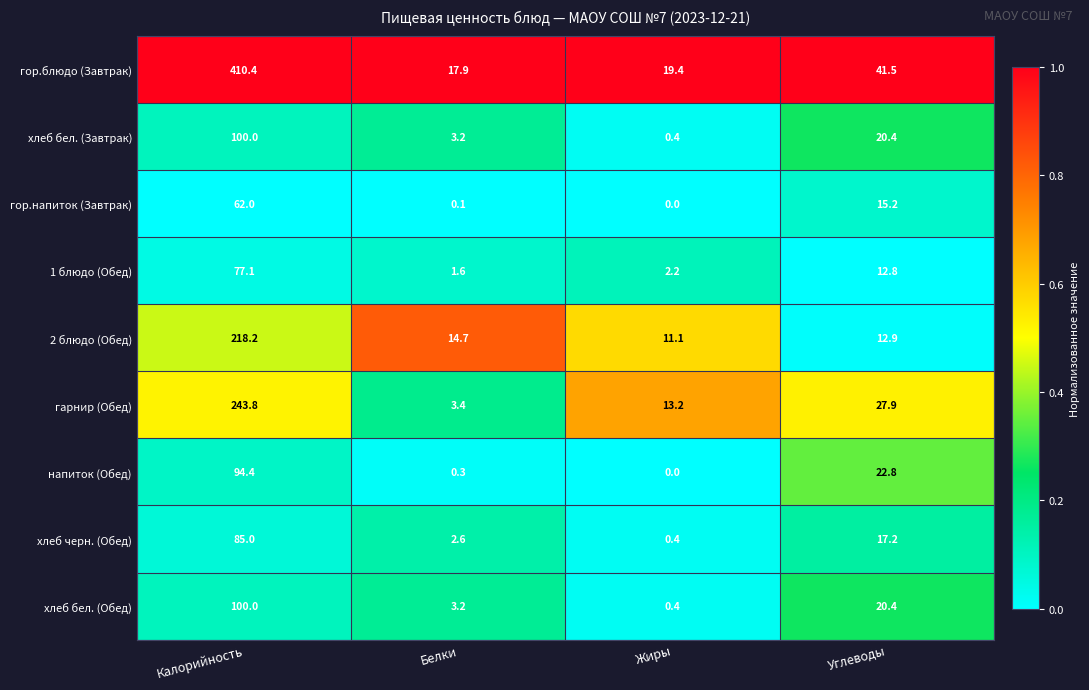

How many distinct data groups are displayed?

9